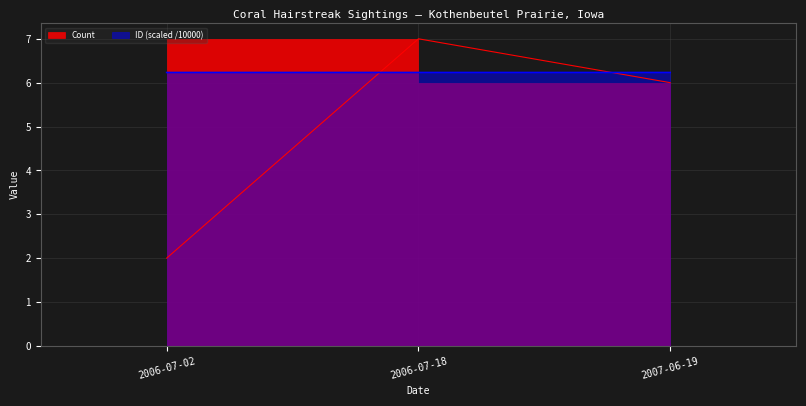

What is the spread (max minus min) of values at 2007-06-19?

0.2